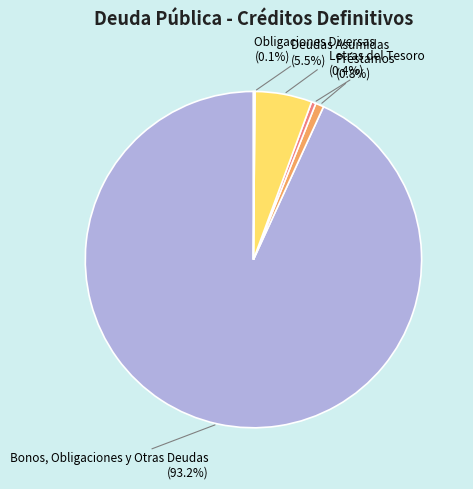

Is Préstamos (0.8%) the majority of the pie?

No